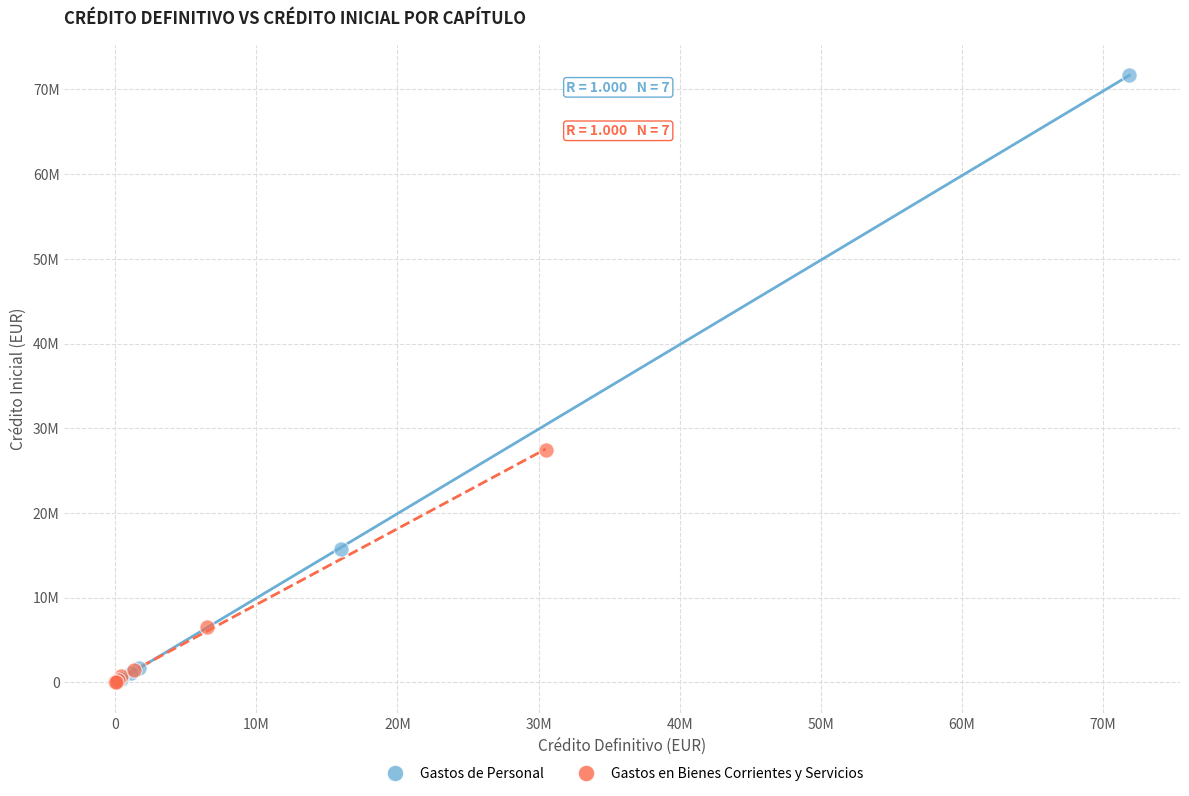

Which series has the largest Y range (max minus min)?

Gastos de Personal